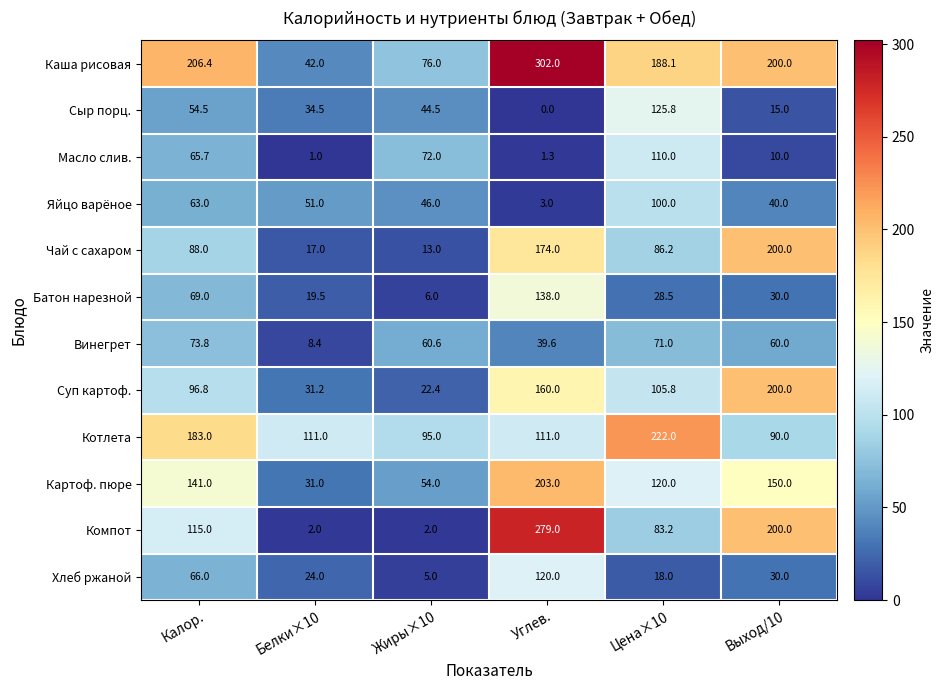

Read the Хлеб ржаной value at Цена×10.

18.0